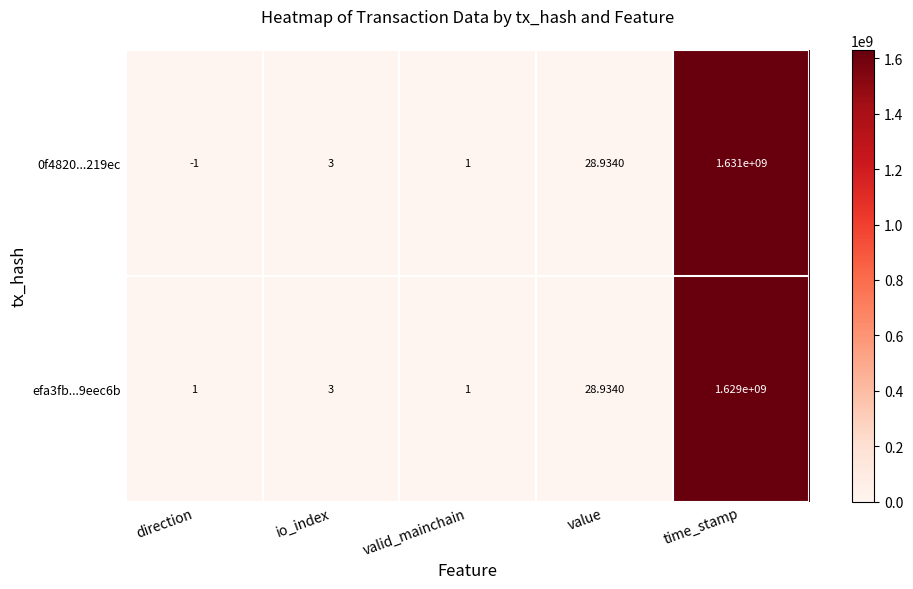

At which label is 0f4820...219ec closest to 815499999?

value